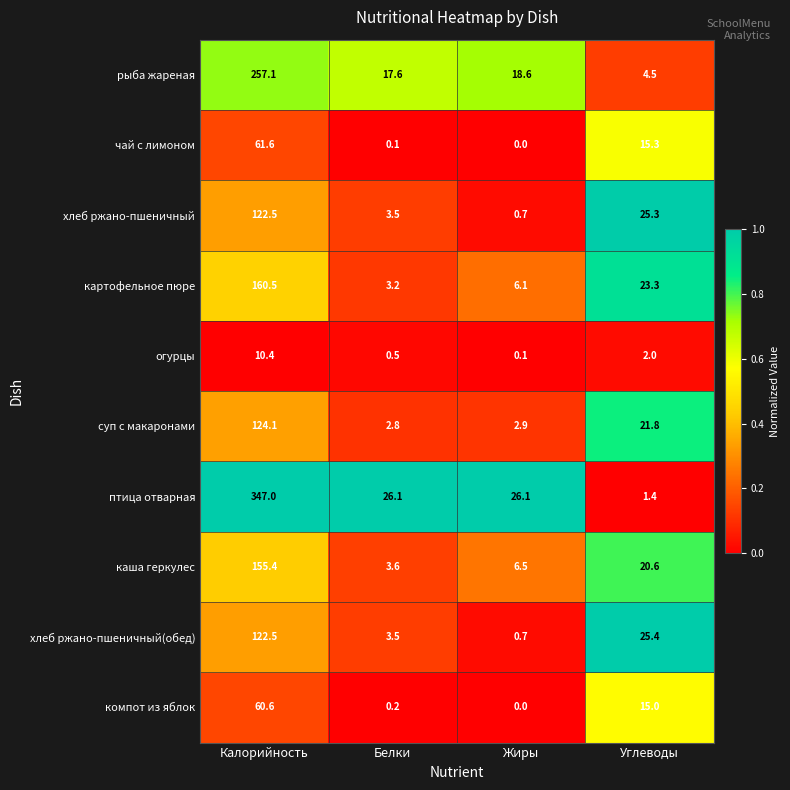

Rank the categories by чай с лимоном value from lowest to highest.

Жиры, Белки, Углеводы, Калорийность